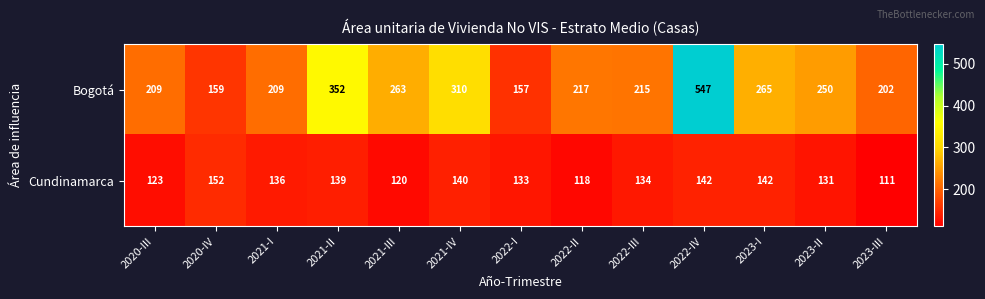

At how many categories does at least one series exceed 473?

1